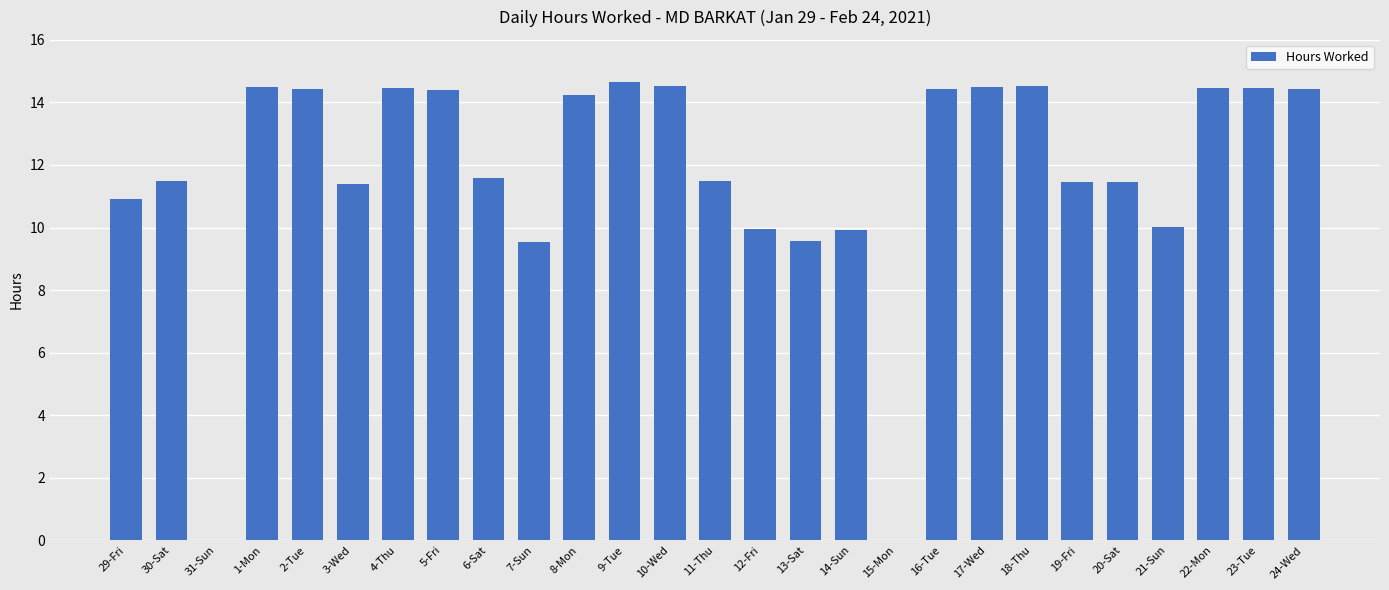

The chart shows a value of 15.9 at 21-Sun. True or false?

False